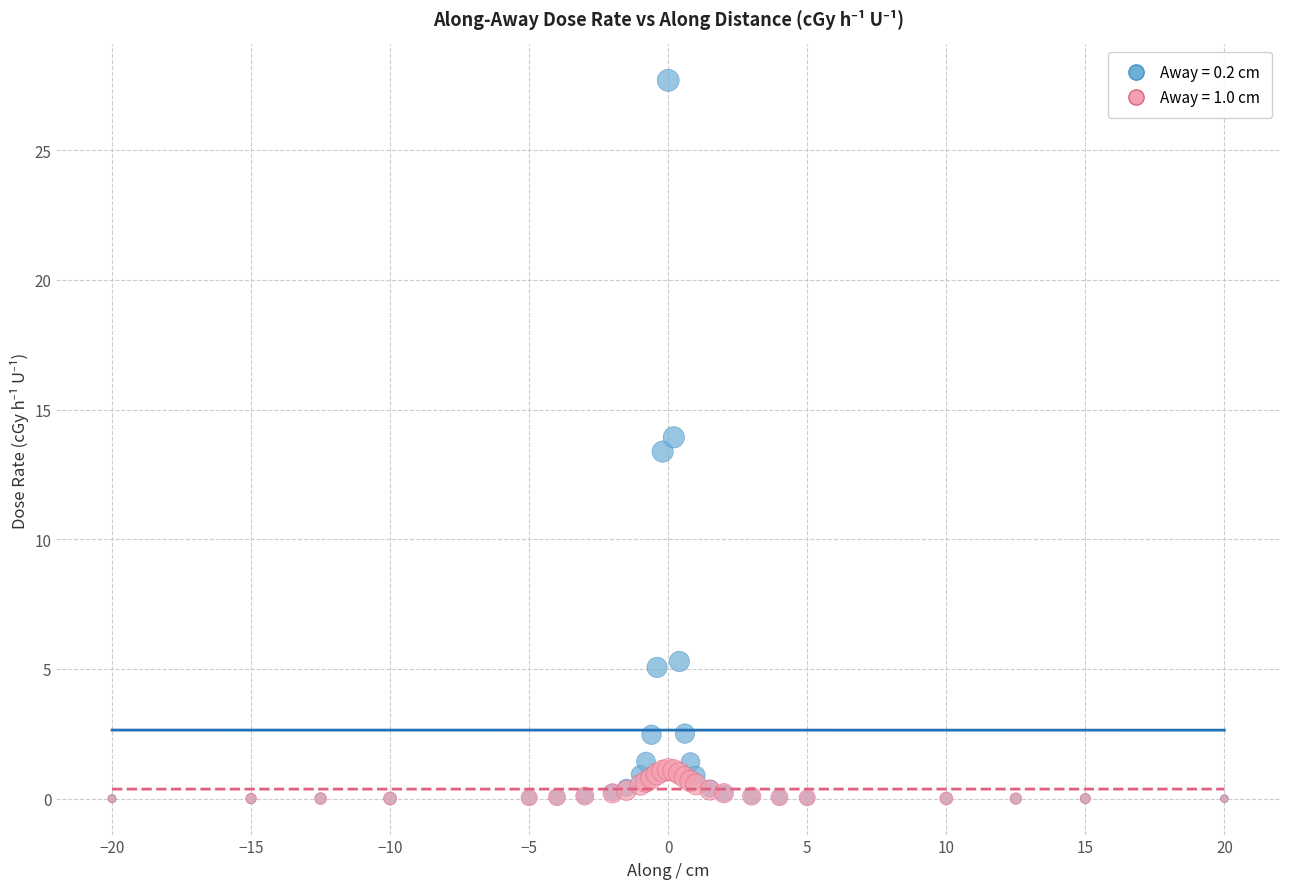

Across all series, what Y value is closest to 13?

13.4